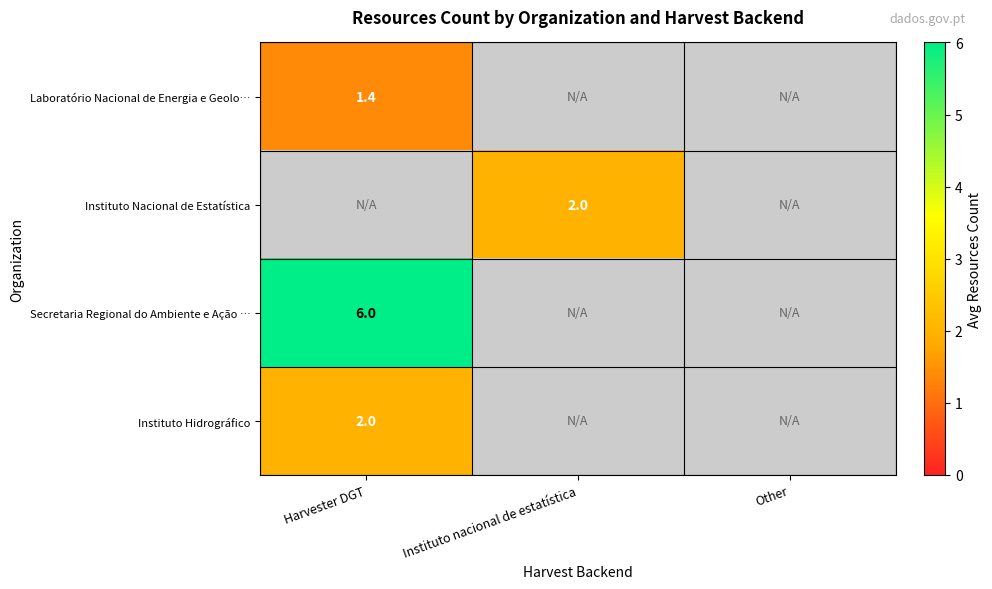

What is the maximum value shown in the chart?

6.0